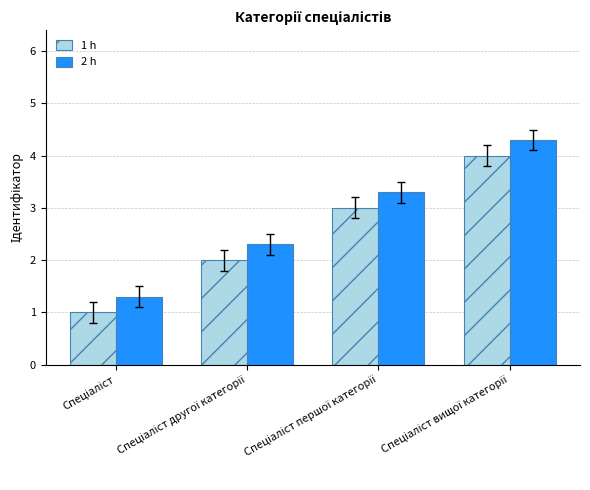

List the series in order of their peak value, highest first.

2 h, 1 h